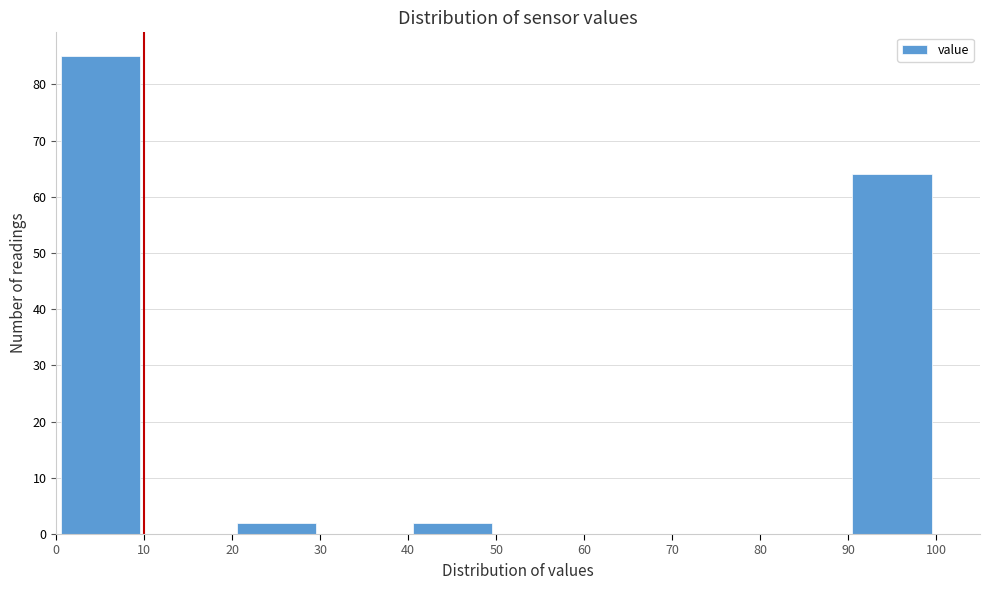

Over which range of the x-axis is the bar tallest?

0 to 10